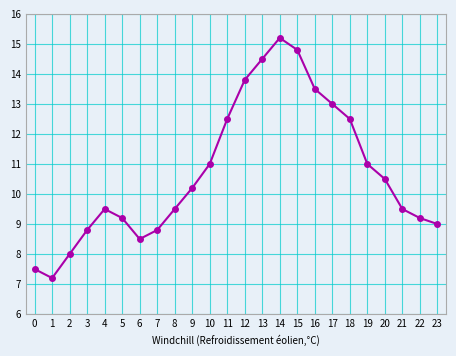

What value does the data have at 19?

11.0